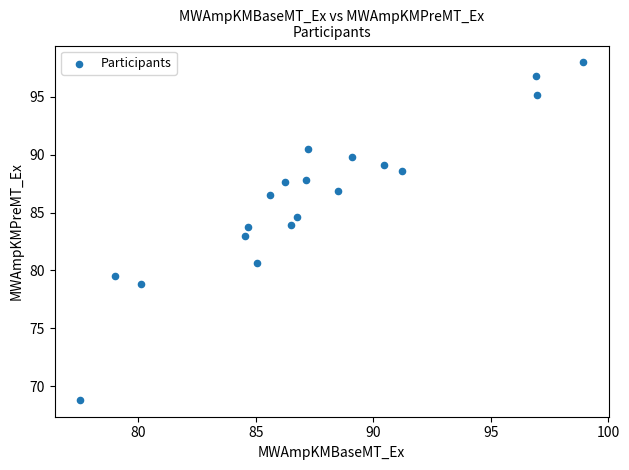

What is the range of Y values (max minus min)?

29.1